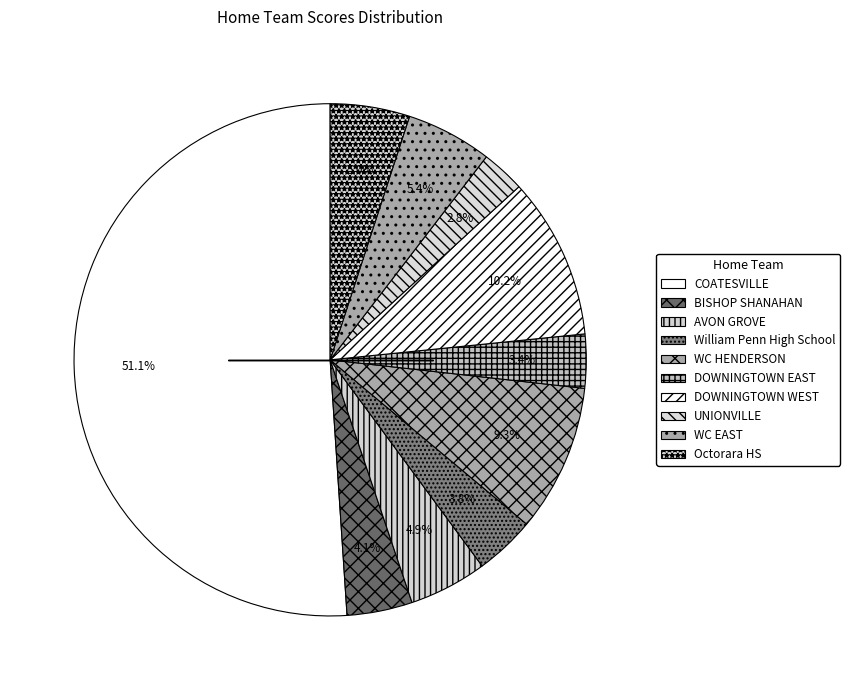

To the nearest percent, what is the difference between the largest and smallest slice percentages?

48%